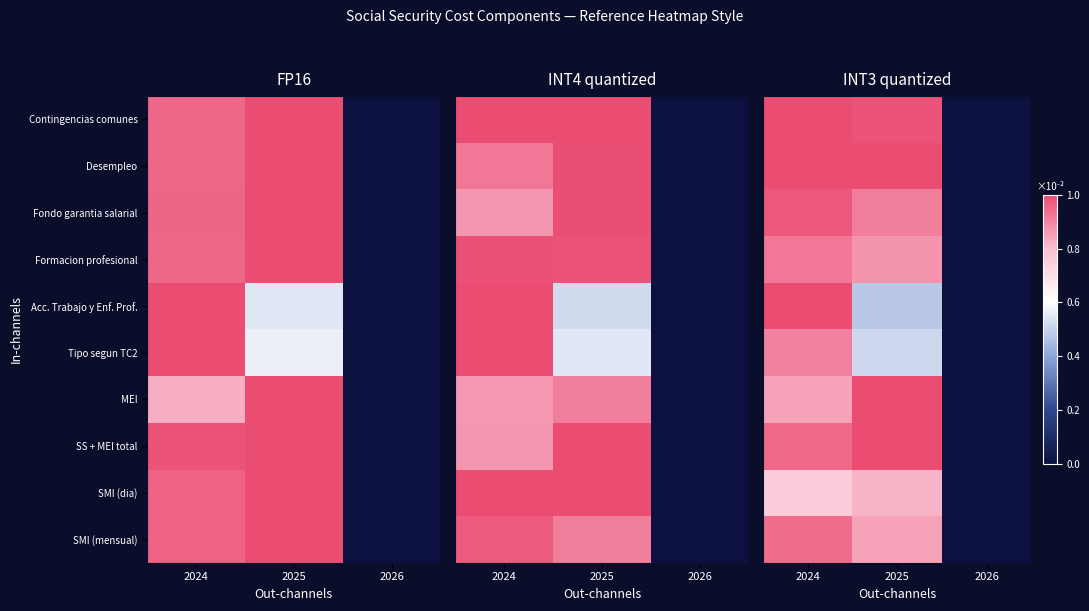

What is the maximum value for Desempleo?

1.0